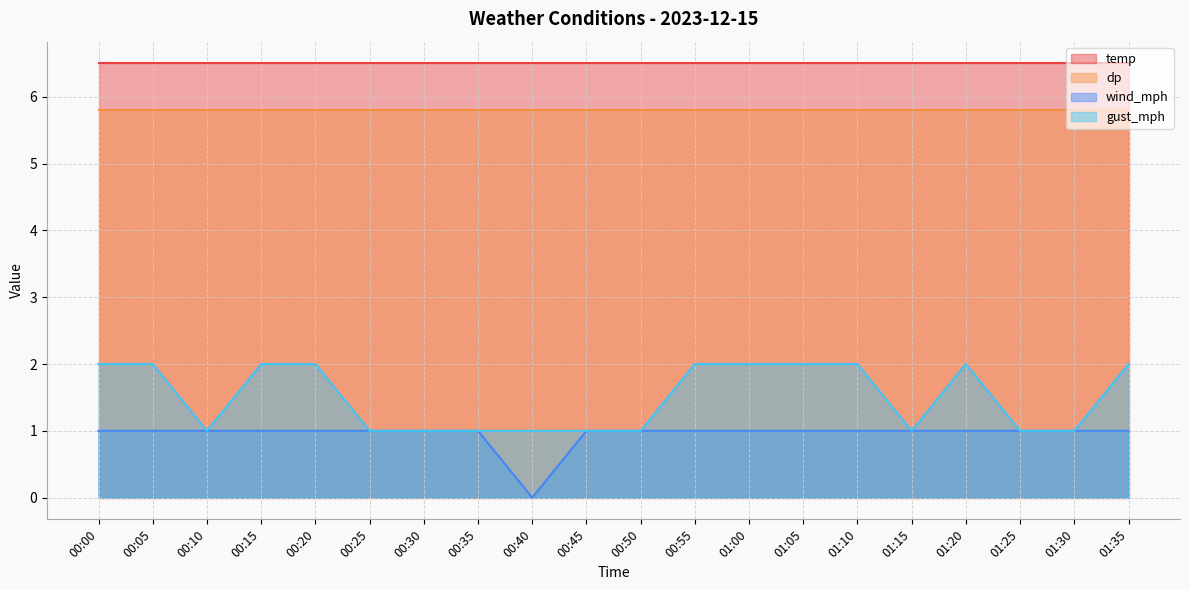

Which series changed the most between 00:45 and 01:10?

gust_mph